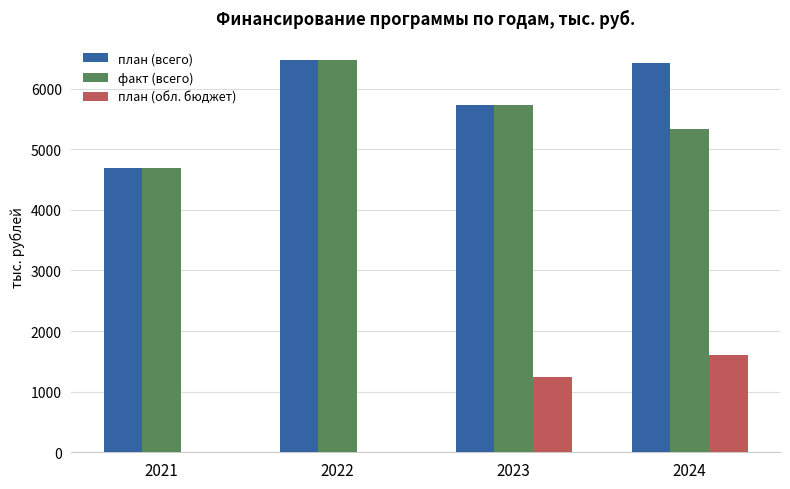

The план (обл. бюджет) series shows 0.0 at 2021. True or false?

True